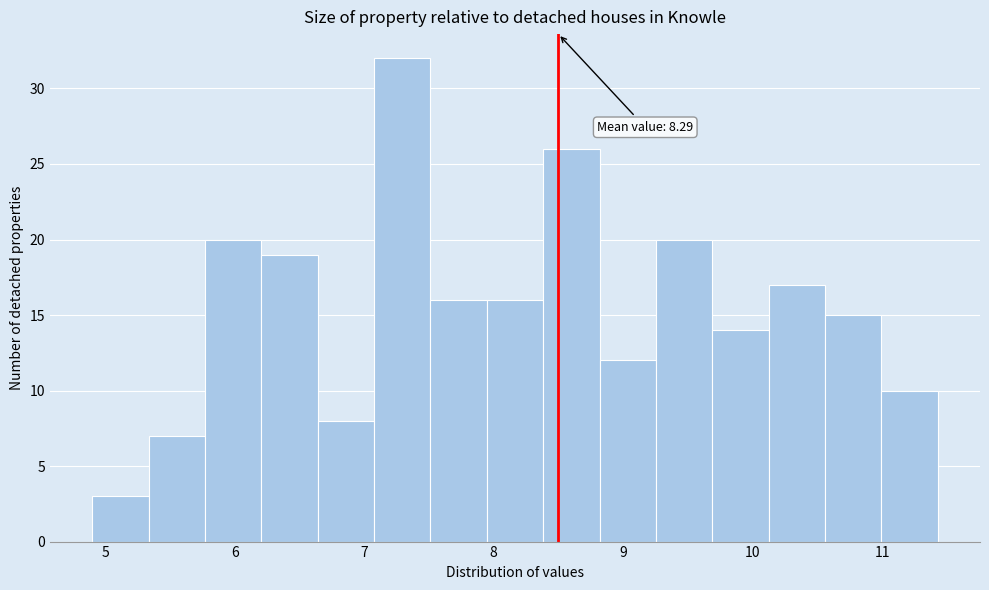

Which range on the x-axis has the tallest bar?

7.1 to 7.5